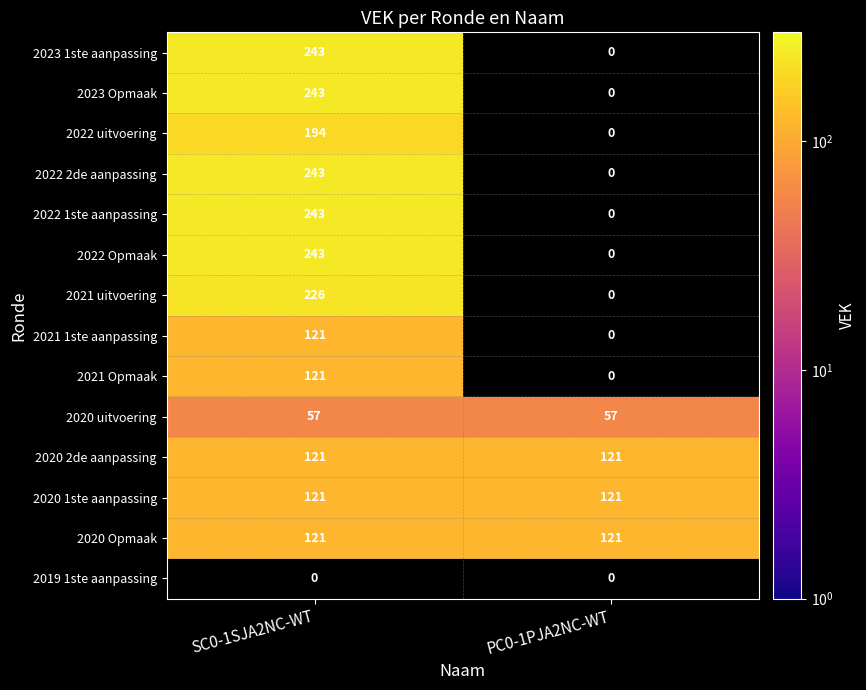

True or false: 2020 1ste aanpassing has a value of 121 at PC0-1PJA2NC-WT.

True